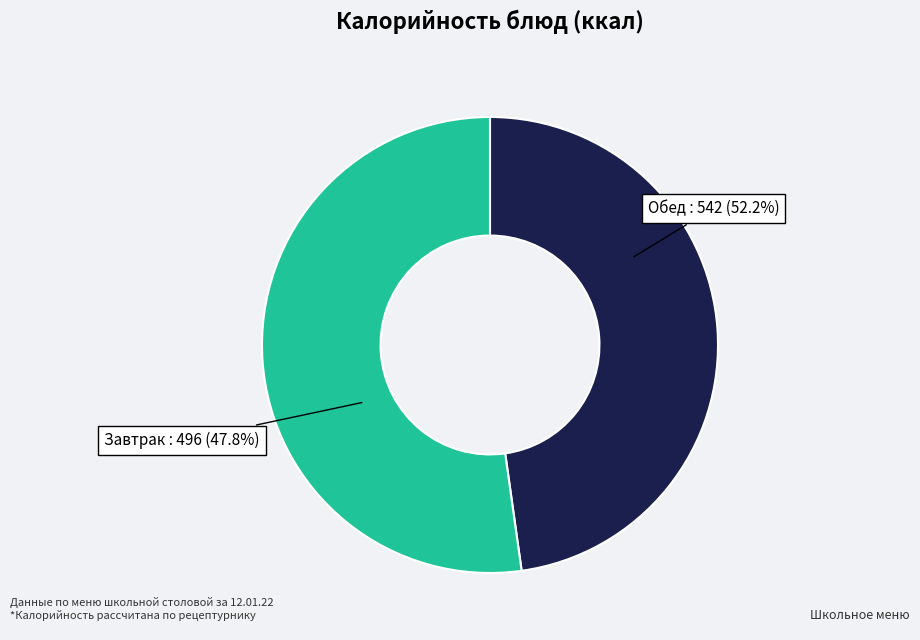

True or false: Борщ с цыпленком и сметаной accounts for 1% of the total.

False